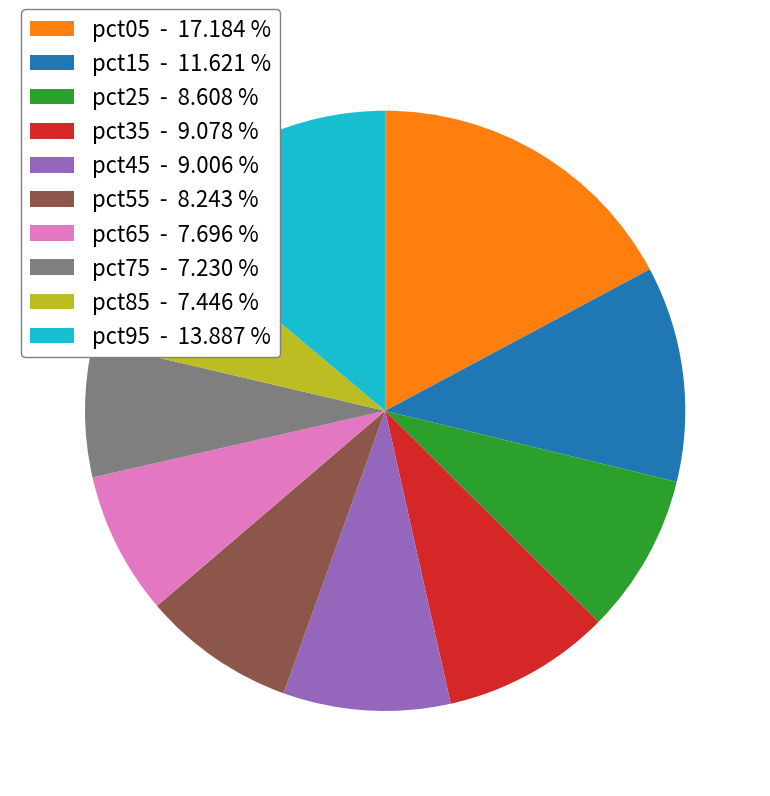

Is the sum of pct35 and pct75 greater than half?

No